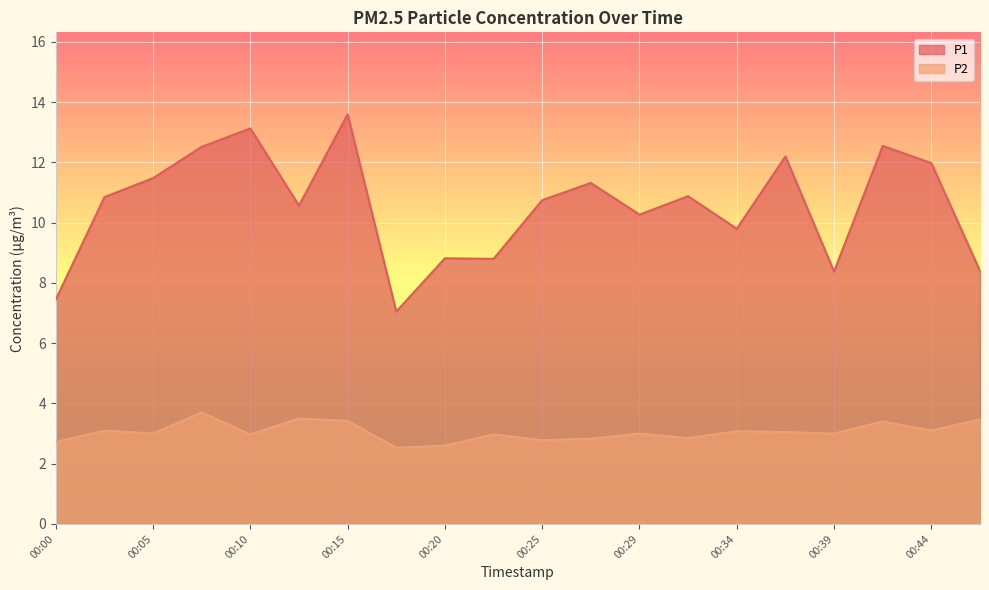

What is the value of the P1 point at the 7th from the left?

13.6